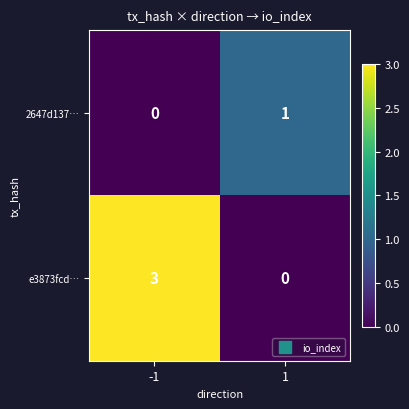

Rank the series by their average value, from highest to lowest.

e3873fcd…, 2647d137…